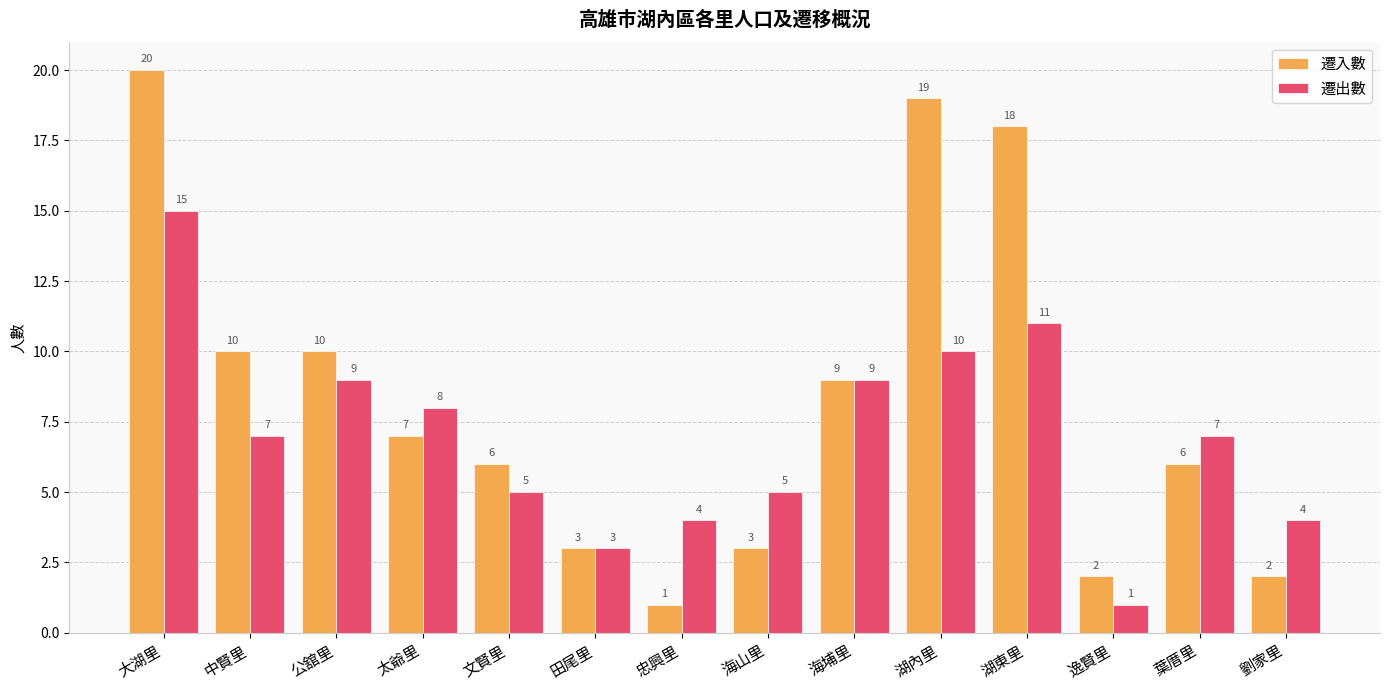

Reading left to right, what are all the values shown in this chart?

遷入數: 20	10	10	7	6	3	1	3	9	19	18	2	6	2
遷出數: 15	7	9	8	5	3	4	5	9	10	11	1	7	4